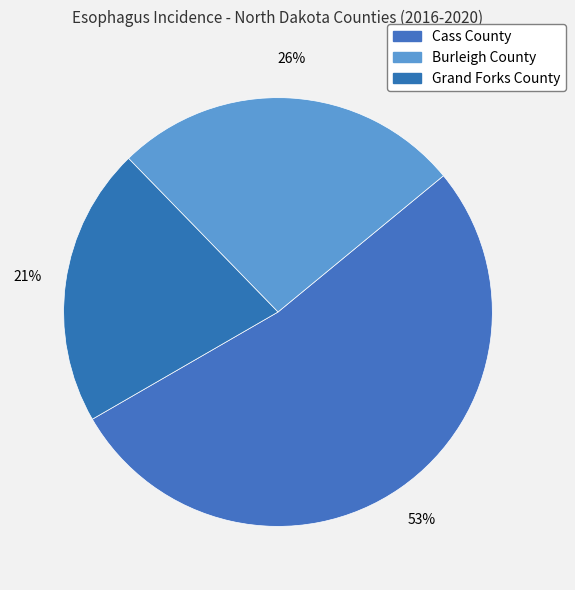

How many slices are in this pie chart?

3